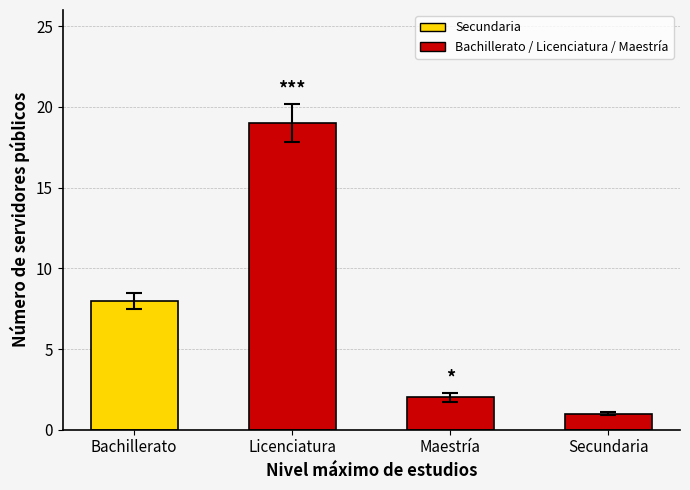

Are the bars grouped side by side (vs. stacked)?

No